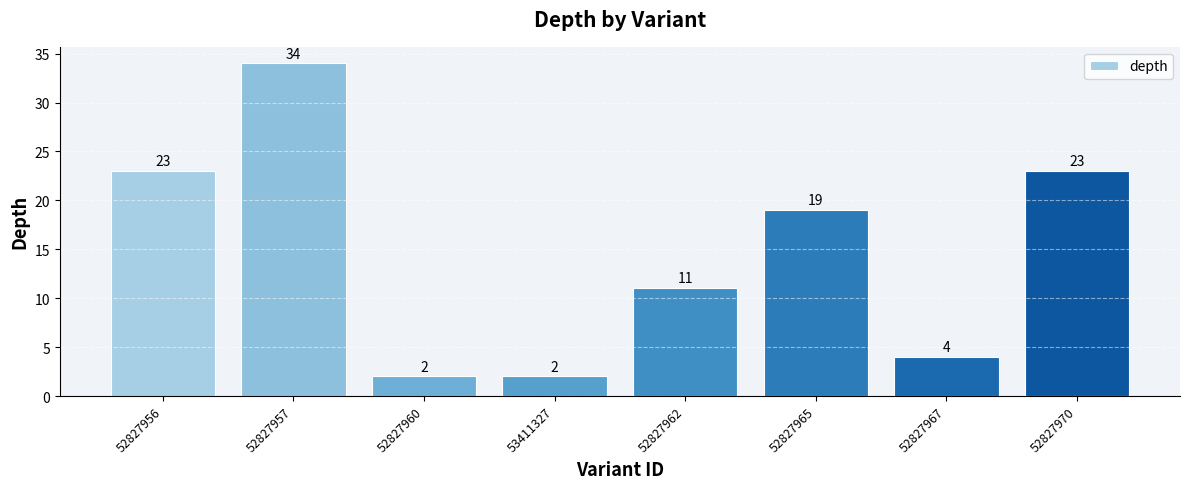

Between 52827960 and 52827956, which is larger?

52827956